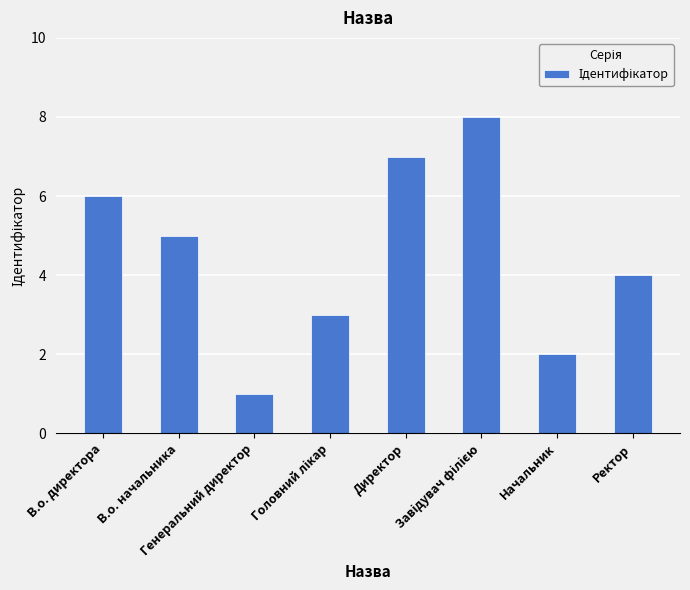

What is the sum of all values?

36